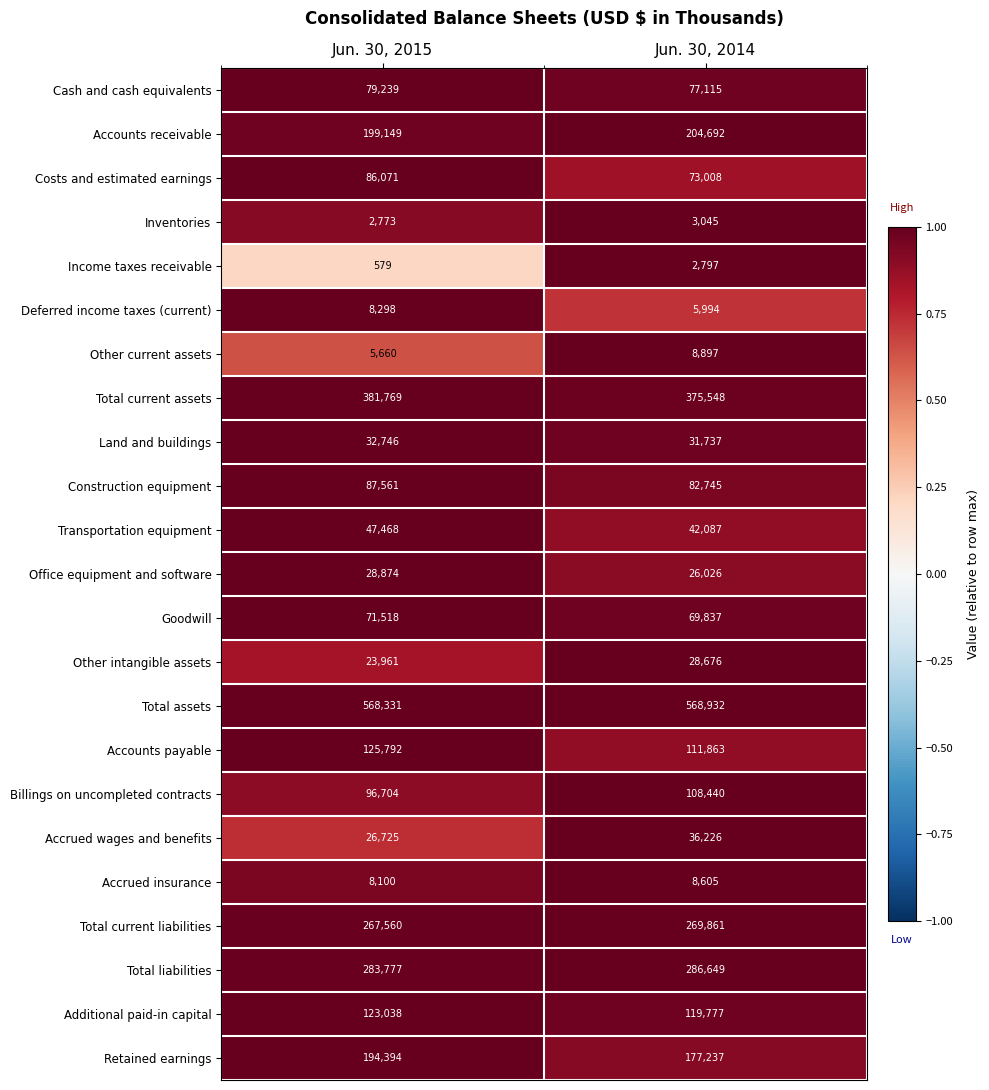

List the series in order of their peak value, lowest first.

Income taxes receivable, Inventories, Deferred income taxes (current), Accrued insurance, Other current assets, Other intangible assets, Office equipment and software, Land and buildings, Accrued wages and benefits, Transportation equipment, Goodwill, Cash and cash equivalents, Costs and estimated earnings, Construction equipment, Billings on uncompleted contracts, Additional paid-in capital, Accounts payable, Retained earnings, Accounts receivable, Total current liabilities, Total liabilities, Total current assets, Total assets